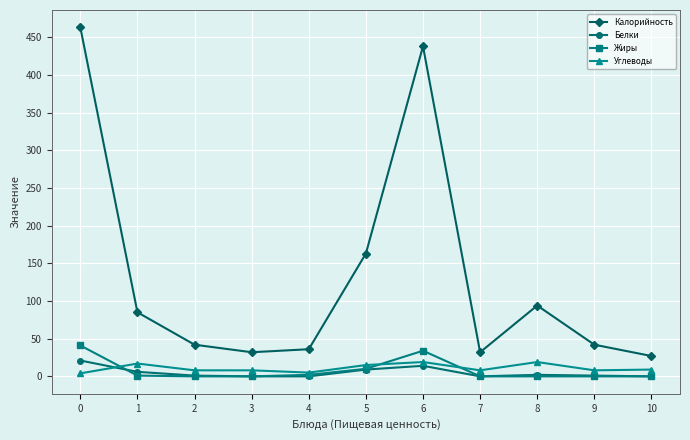

Which series ends up on top after the final intersection of Углеводы and Жиры?

Углеводы